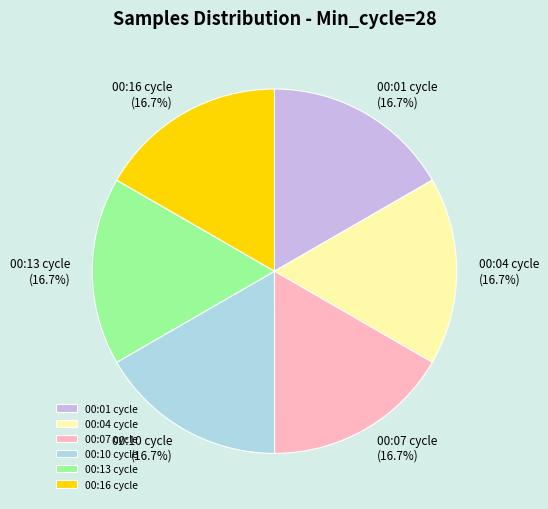

What is the ratio of the value at 00:10 cycle to the value at 00:01 cycle?

1.0